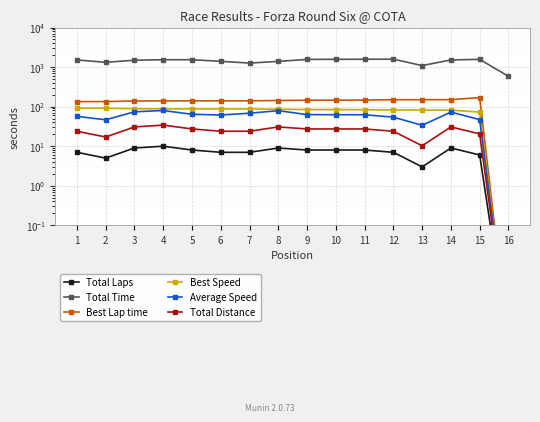

Reading left to right, what are all the values shown in this chart?

Total Laps: 7.0	5.0	9.0	10.0	8.0	7.0	7.0	9.0	8.0	8.0	8.0	7.0	3.0	9.0	6.0	0.0
Total Time: 1516.7	1319.1	1493.9	1536.6	1535.0	1400.9	1260.9	1395.4	1562.1	1573.6	1578.6	1583.6	1092.4	1516.0	1567.4	585.6
Best Lap time: 134.1	134.4	139.0	139.5	140.1	140.3	140.3	142.8	145.6	145.8	146.8	149.6	149.8	150.2	169.0	0.0
Best Speed: 91.5	91.3	88.3	88.0	87.6	87.5	87.5	85.9	84.3	84.2	83.6	82.0	81.9	81.7	72.6	0.0
Average Speed: 56.7	46.5	74.0	79.9	64.0	61.3	68.2	79.2	62.9	62.4	62.2	54.3	33.7	72.9	47.0	0.0
Total Distance: 23.9	17.1	30.7	34.1	27.3	23.9	23.9	30.7	27.3	27.3	27.3	23.9	10.2	30.7	20.5	0.0